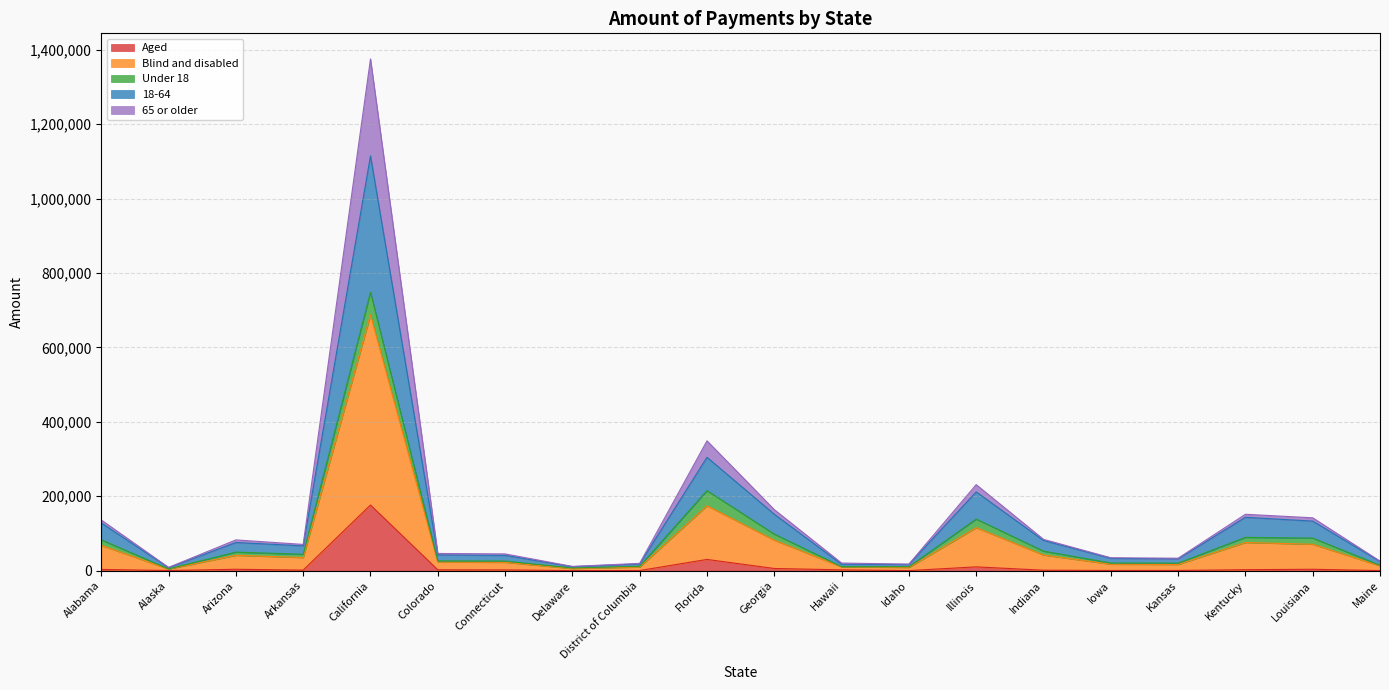

What is the difference between the 18-64 values at Iowa and Connecticut?

10333